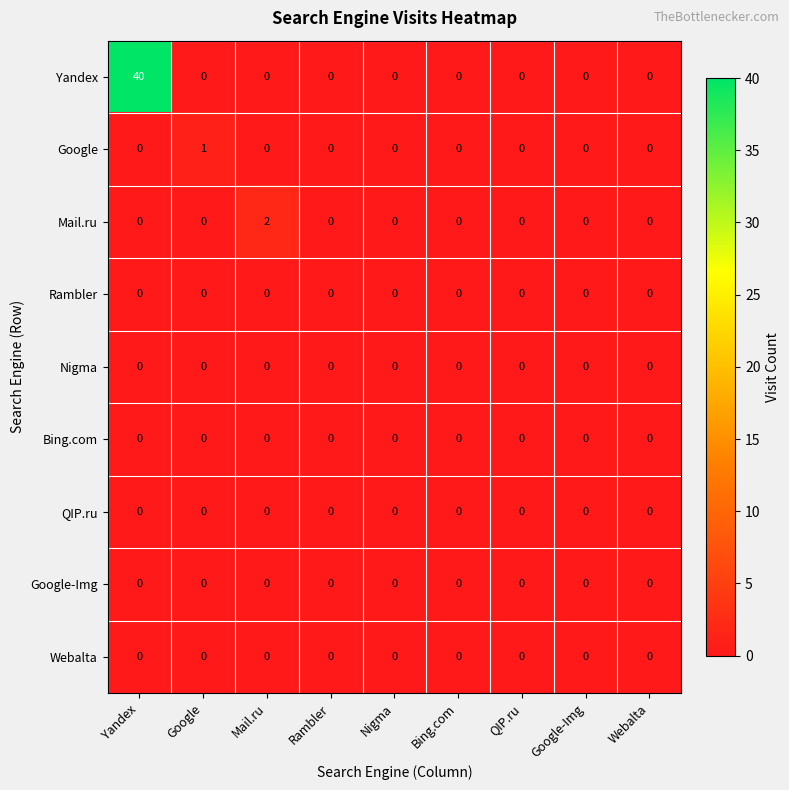

True or false: Yandex has a value of -18 at Google.

False